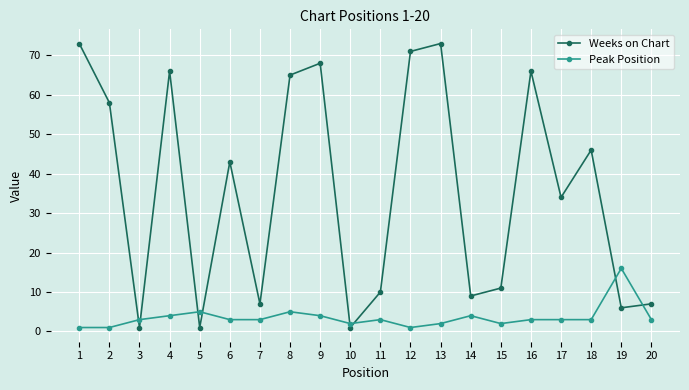

Which series changed the most between 8 and 10?

Weeks on Chart